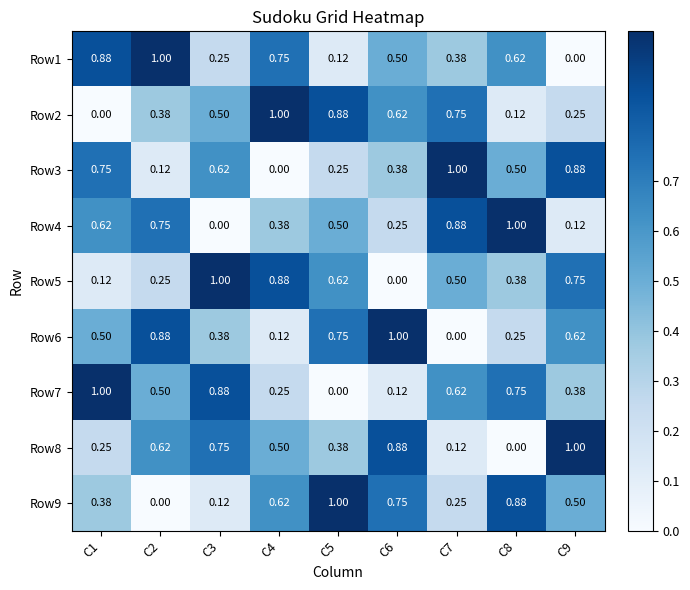

Is the value of Row2 at C2 greater than the value of Row1 at C6?

No